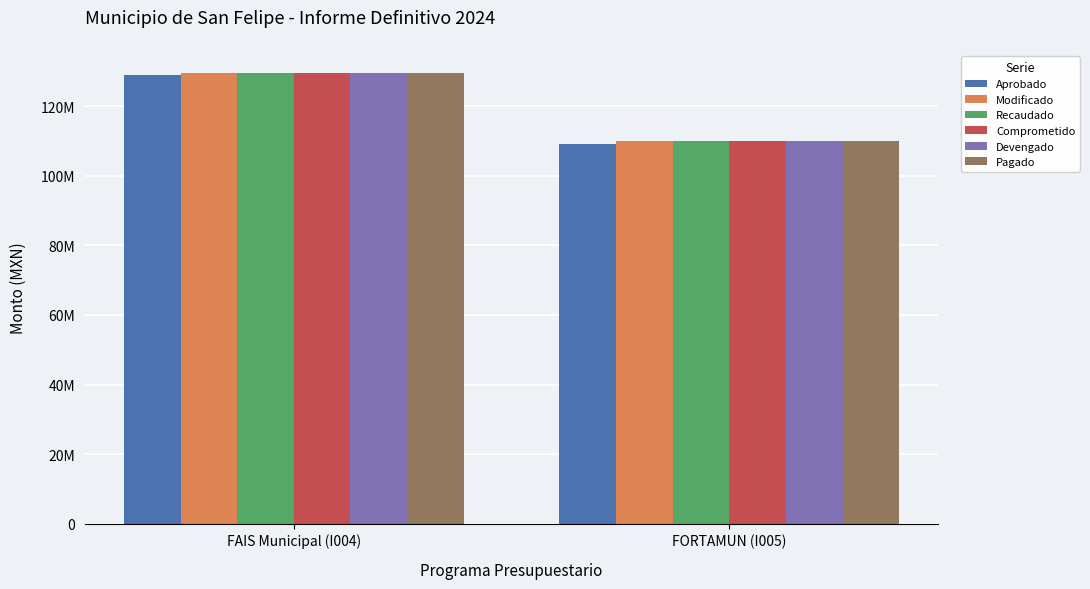

What is the minimum value shown in the chart?

109195988.0